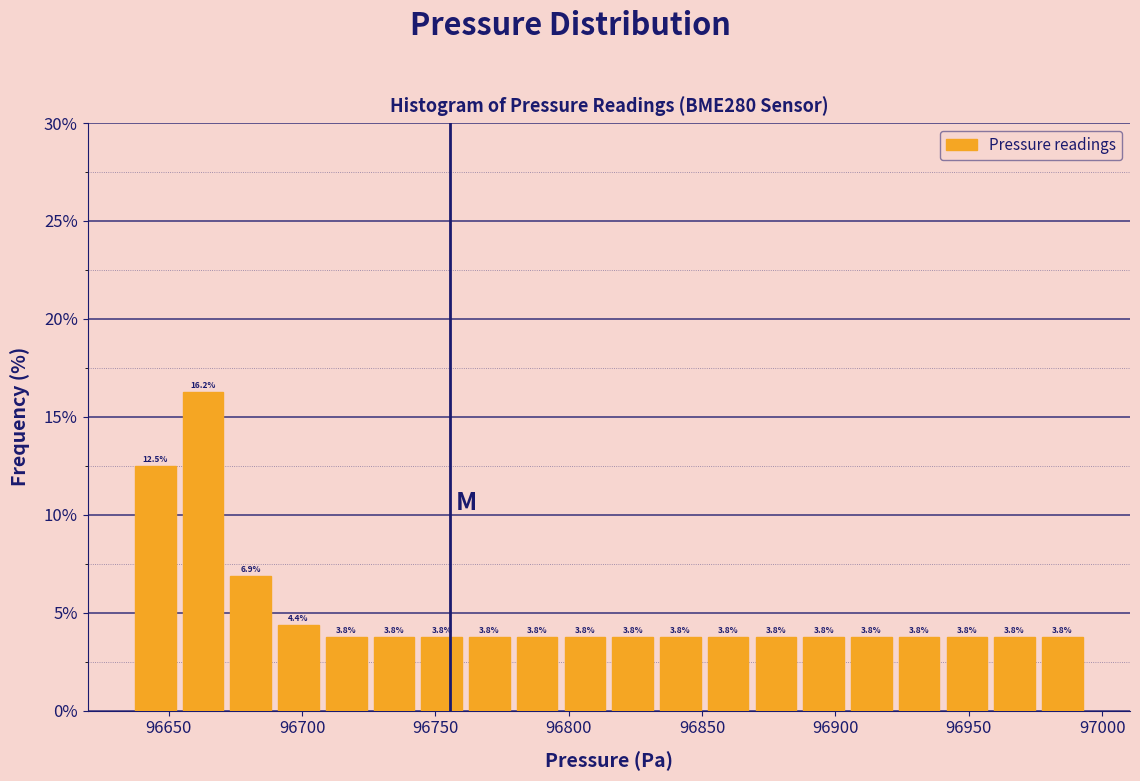

Read against the x-axis, roughly where is the centre of the tallest bar?

96665